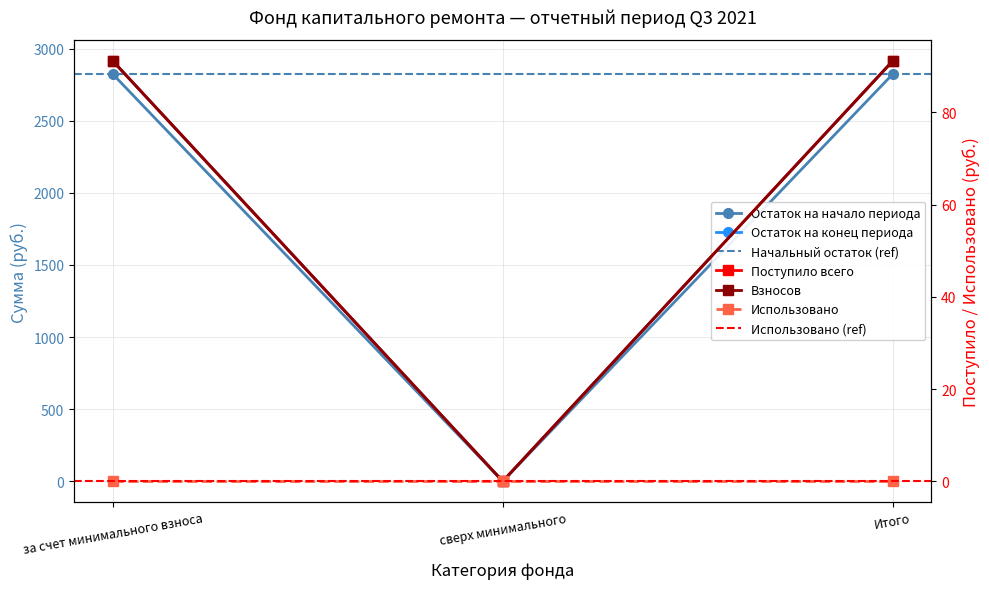

The value of Поступило всего at сверх минимального is -1910.2. True or false?

False